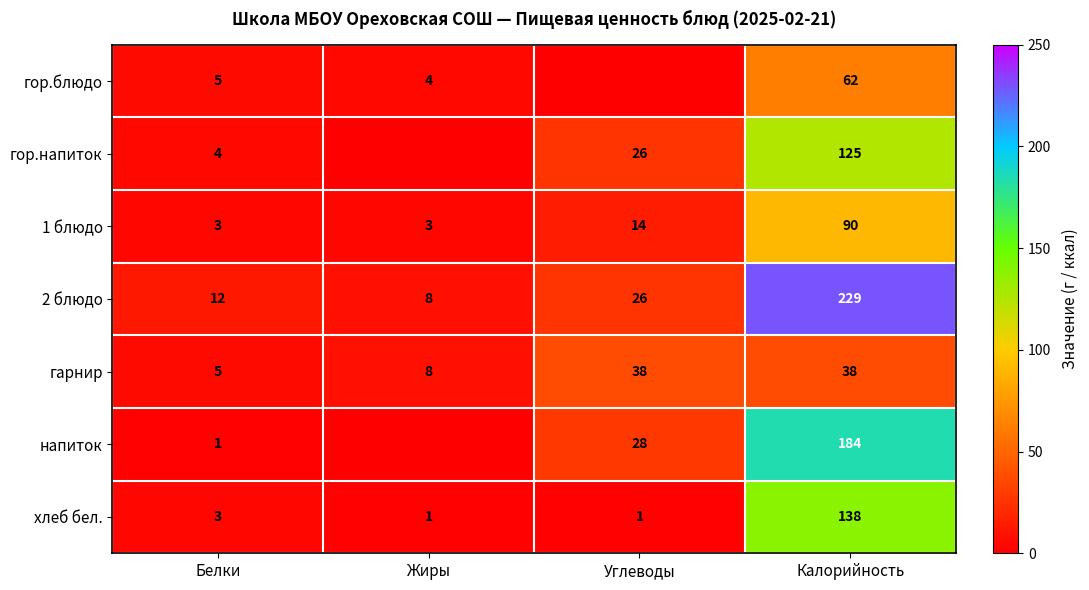

Is the value of напиток at Белки greater than the value of гор.блюдо at Углеводы?

Yes